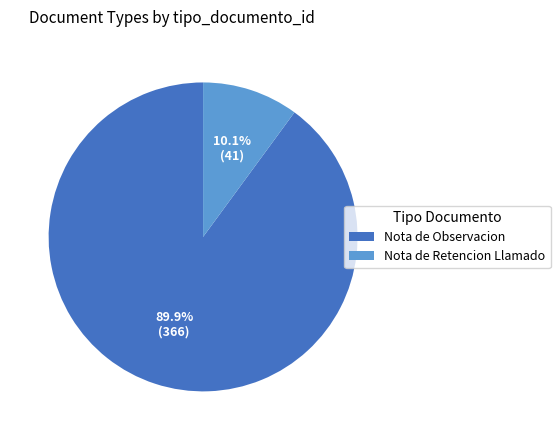

To the nearest percent, what percentage of the pie is Nota de Observacion?

90%